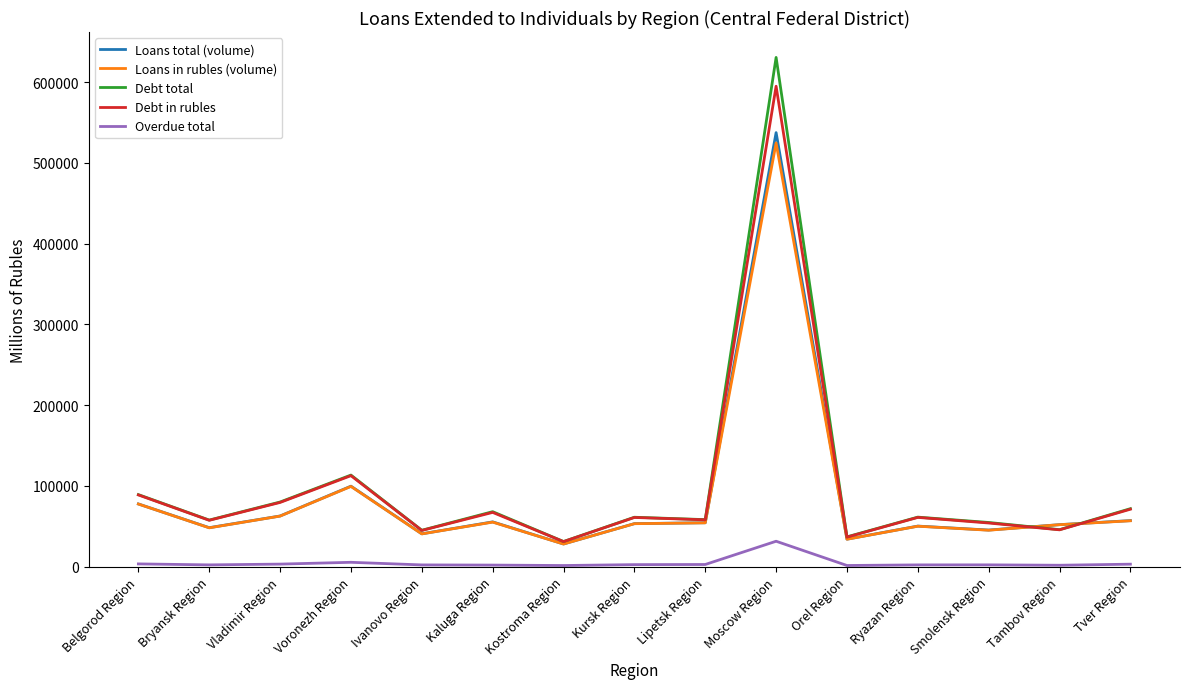

Where is the first local minimum for Loans total (volume)?

Bryansk Region